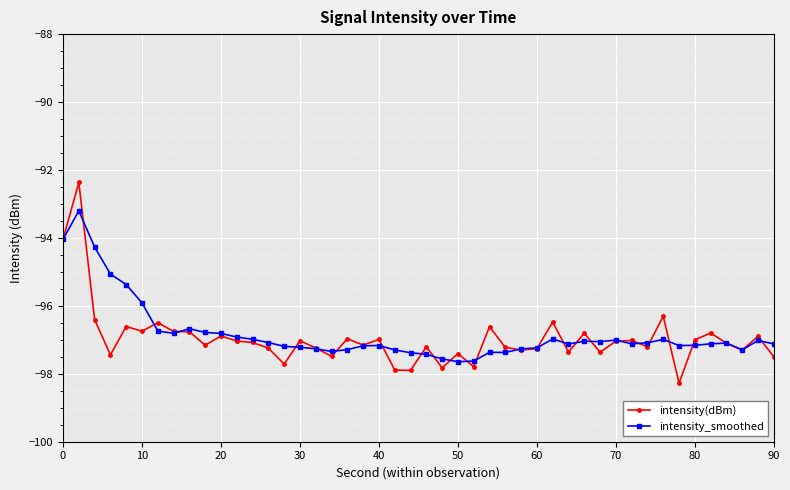

True or false: intensity(dBm) has more than 0 points higher than both neighbors.

True